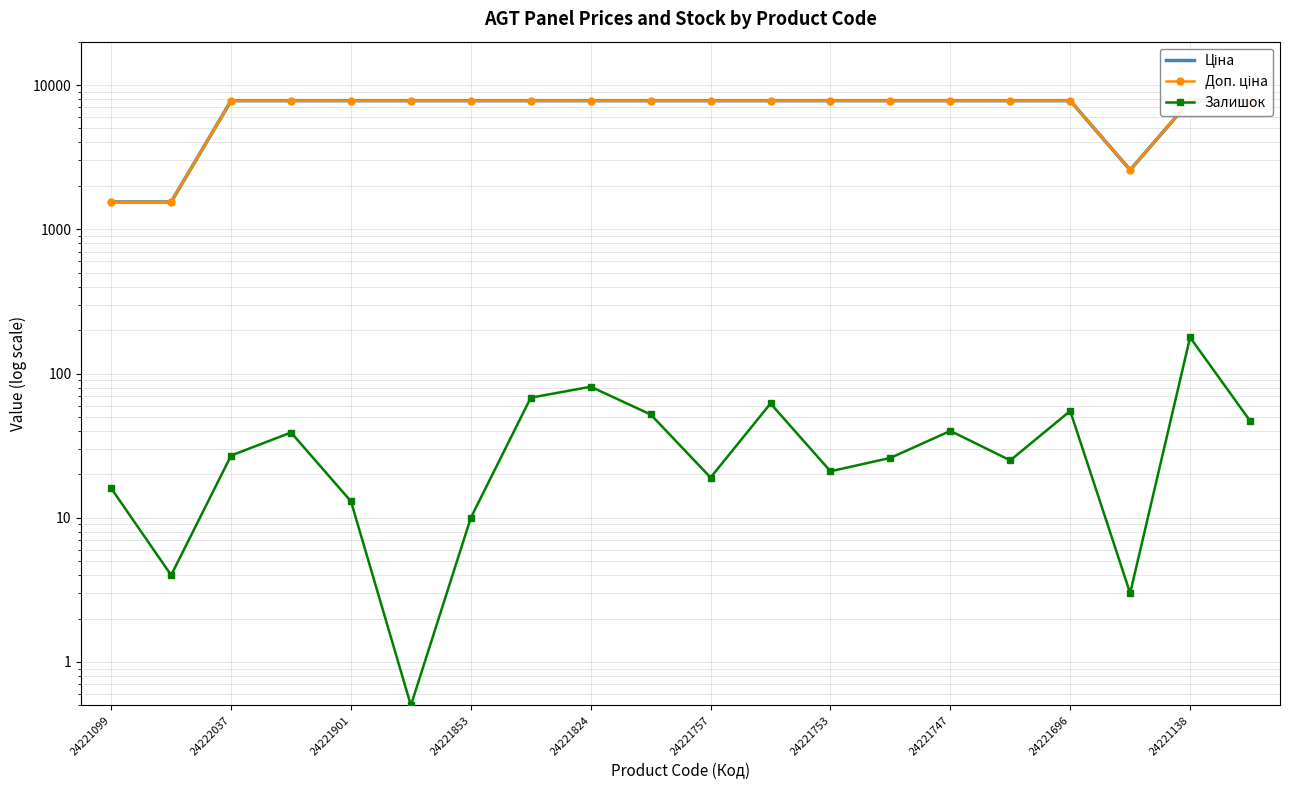

The Доп. ціна series shows 7792.9 at 24221757. True or false?

True